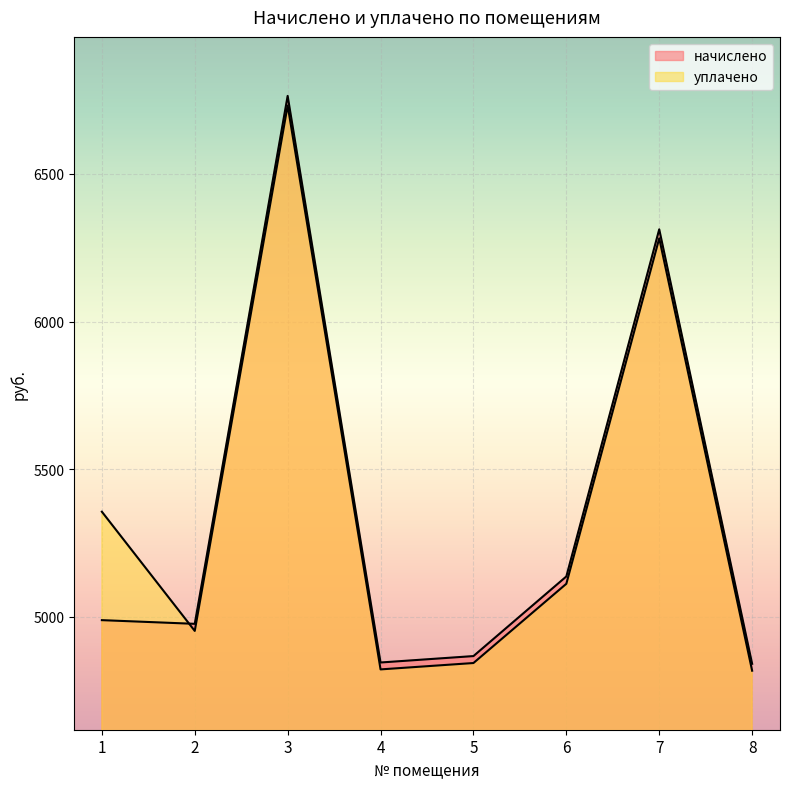

How many data points in уплачено are less than 5111?

4